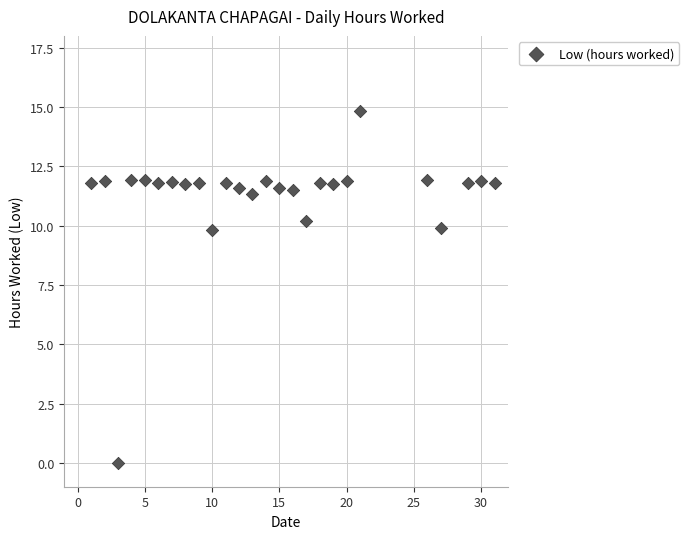

What is the range of Y values (max minus min)?

14.8